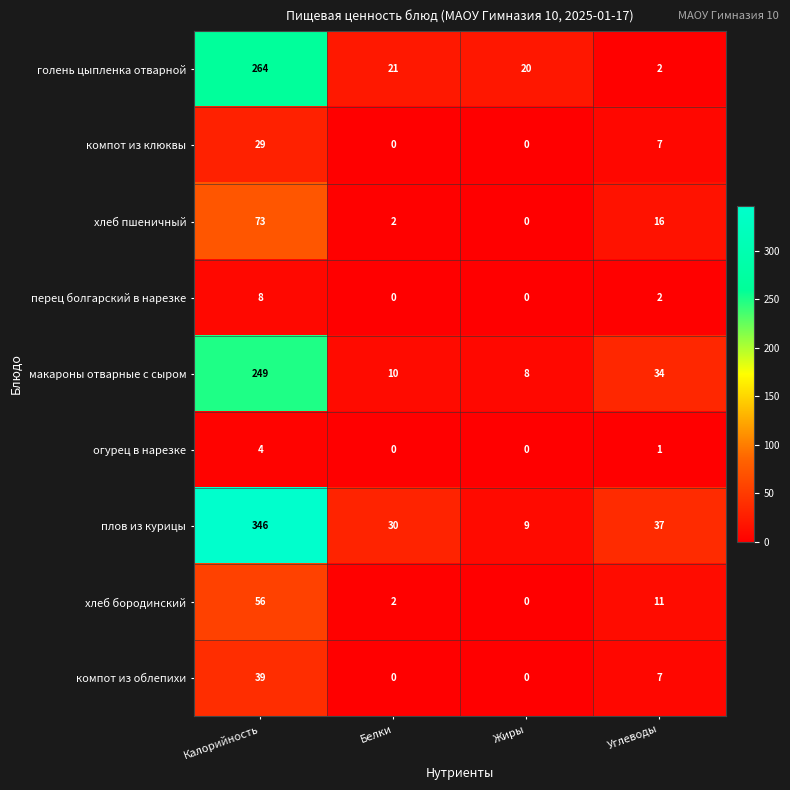

How many categories are shown in the chart?

4